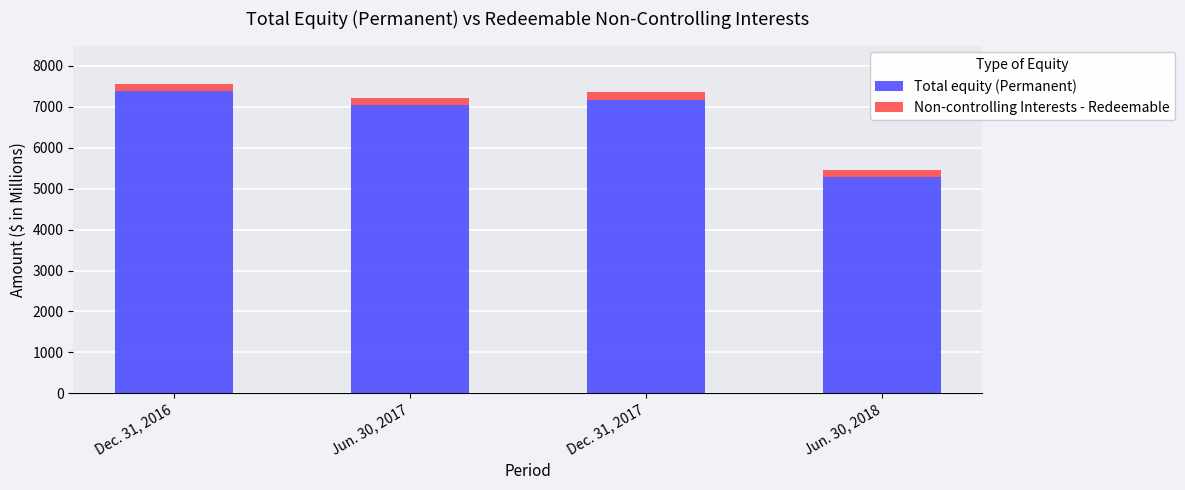

Rank the categories by Total equity (Permanent) value from highest to lowest.

Dec. 31, 2016, Dec. 31, 2017, Jun. 30, 2017, Jun. 30, 2018